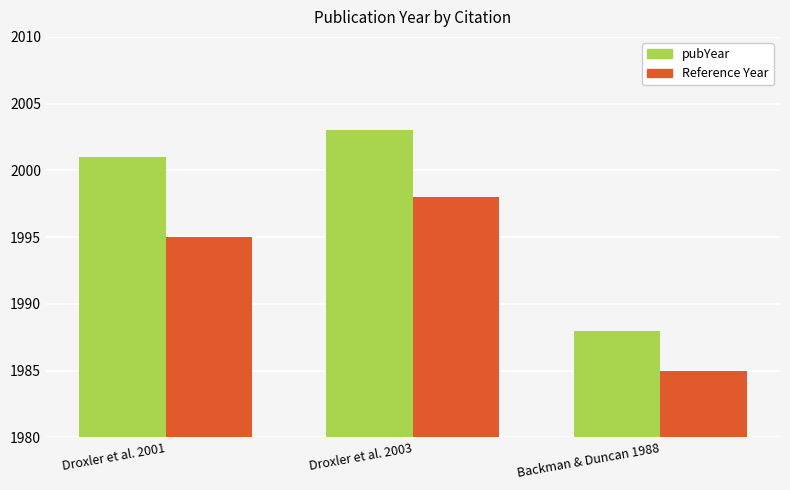

How many groups of bars are there?

3